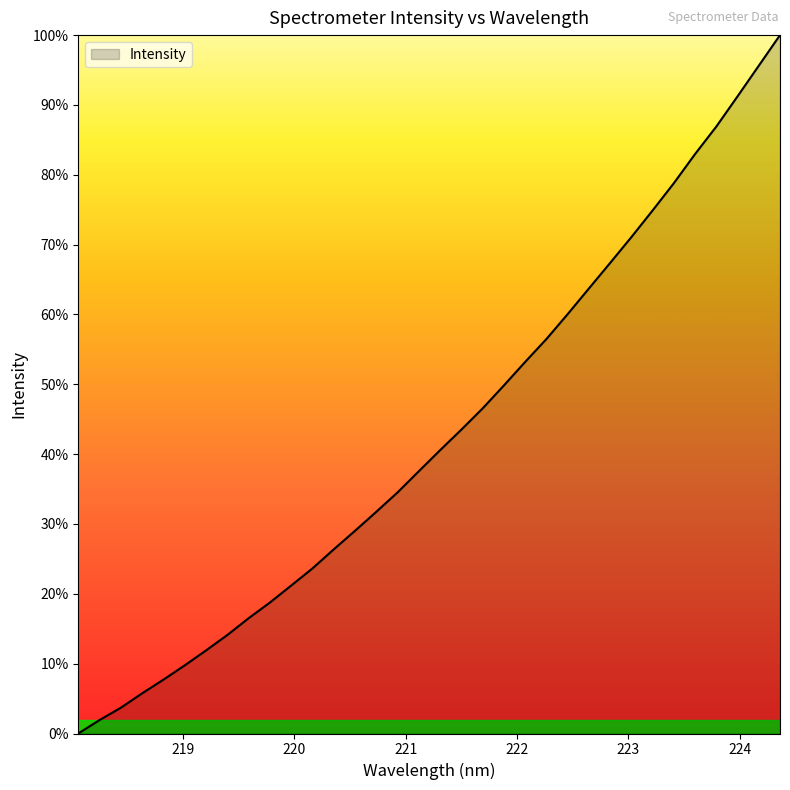

Rank the categories by value from lowest to highest.

218.0596, 218.2508, 218.442, 218.6332, 218.8244, 219.0156, 219.2067, 219.3979, 219.589, 219.7801, 219.9712, 220.1623, 220.3533, 220.5444, 220.7354, 220.9264, 221.1174, 221.3083, 221.4993, 221.6902, 221.8812, 222.0721, 222.263, 222.4538, 222.6447, 222.8355, 223.0264, 223.2172, 223.408, 223.5987, 223.7895, 223.9802, 224.1709, 224.3616